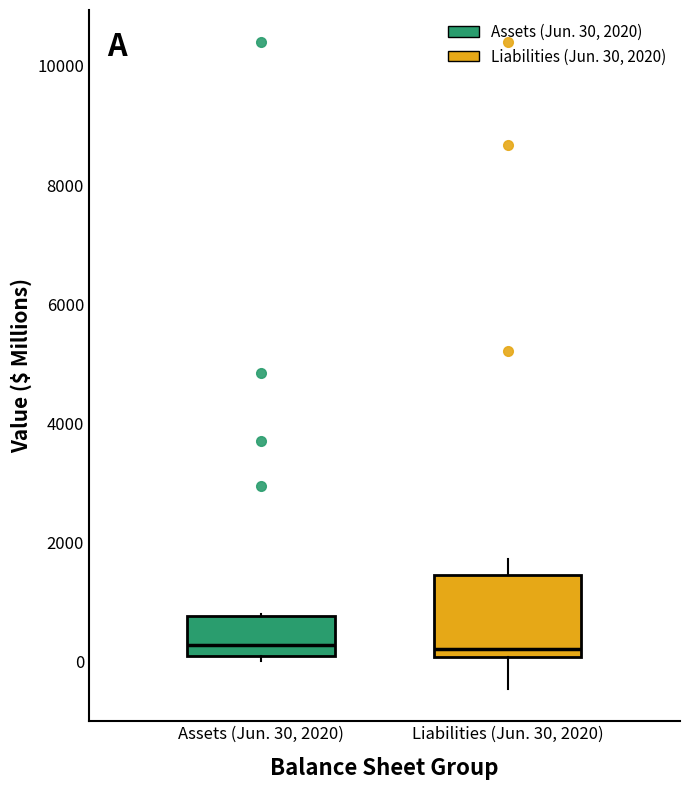

Comparing the boxes themselves (not the whiskers), which one is the tallest?

Liabilities (Jun. 30, 2020)